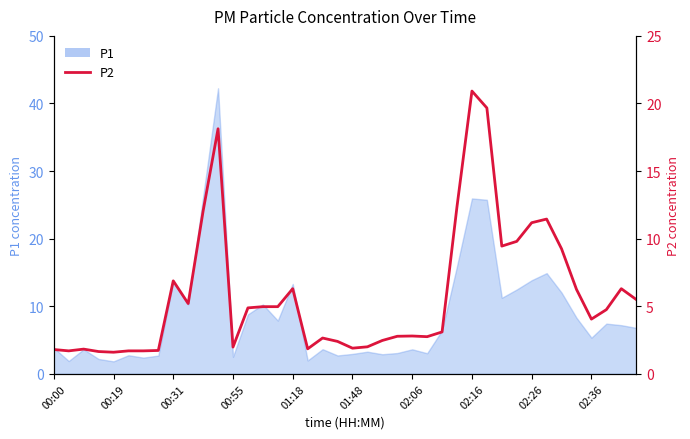

What is the sum of all values?

234.7